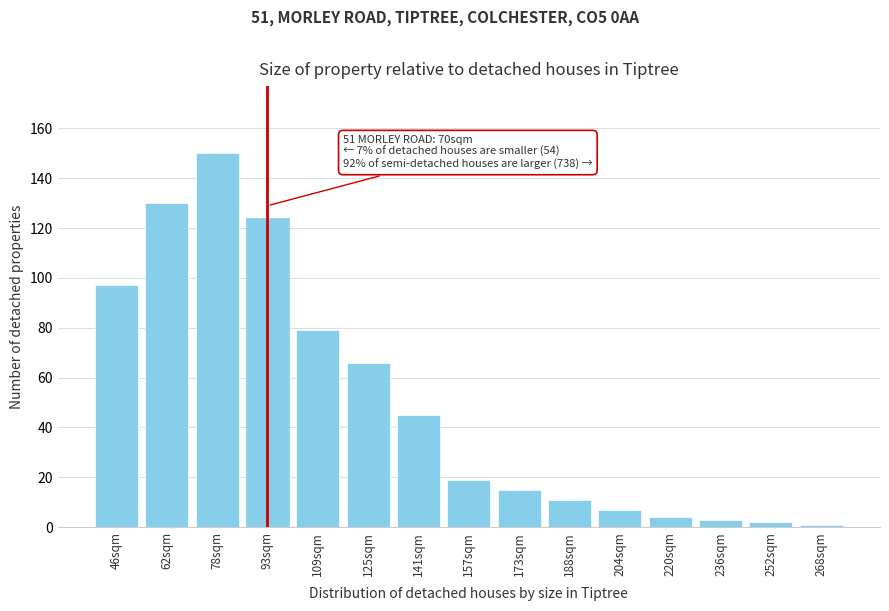

Reading right to left, extract all data points from this chart.

1	2	3	4	7	11	15	19	45	66	79	124	150	130	97